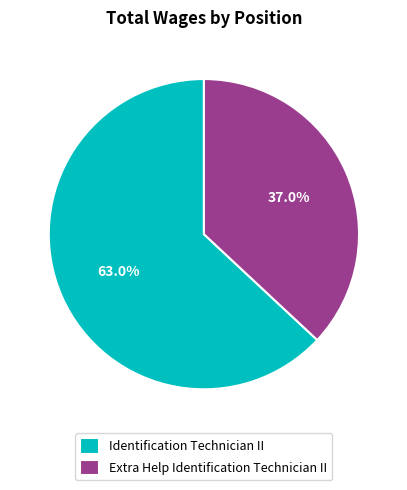

Is there any slice that represents more than half of the pie?

Yes